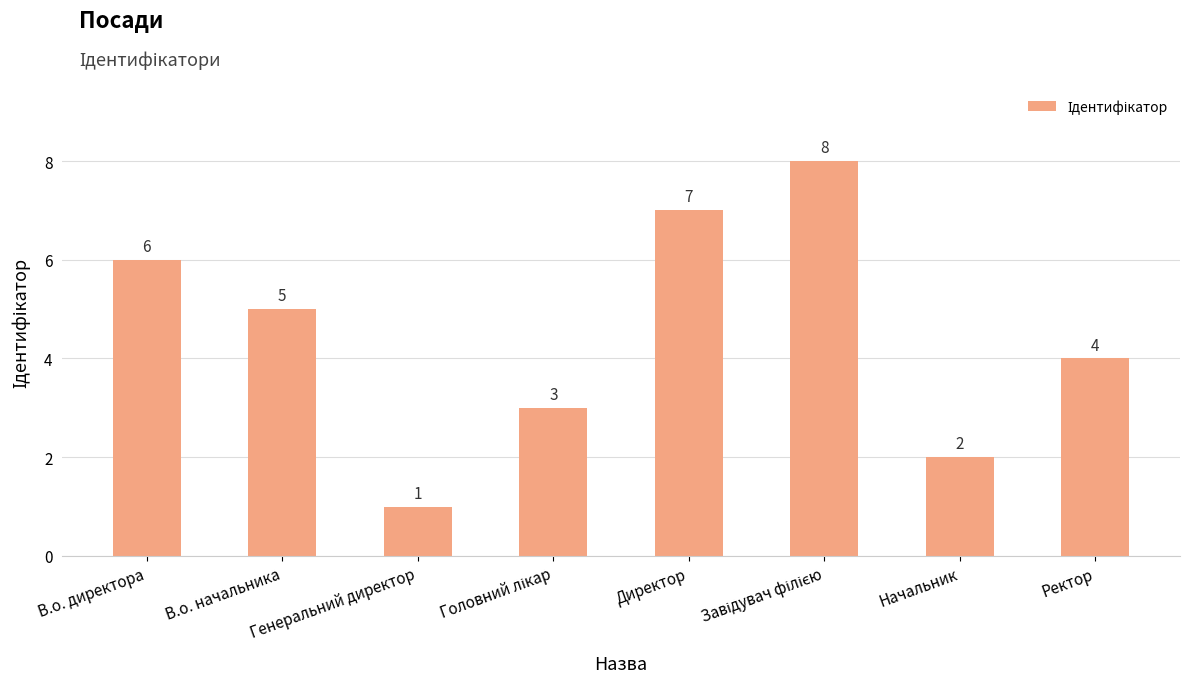

How many bars are there in total?

8